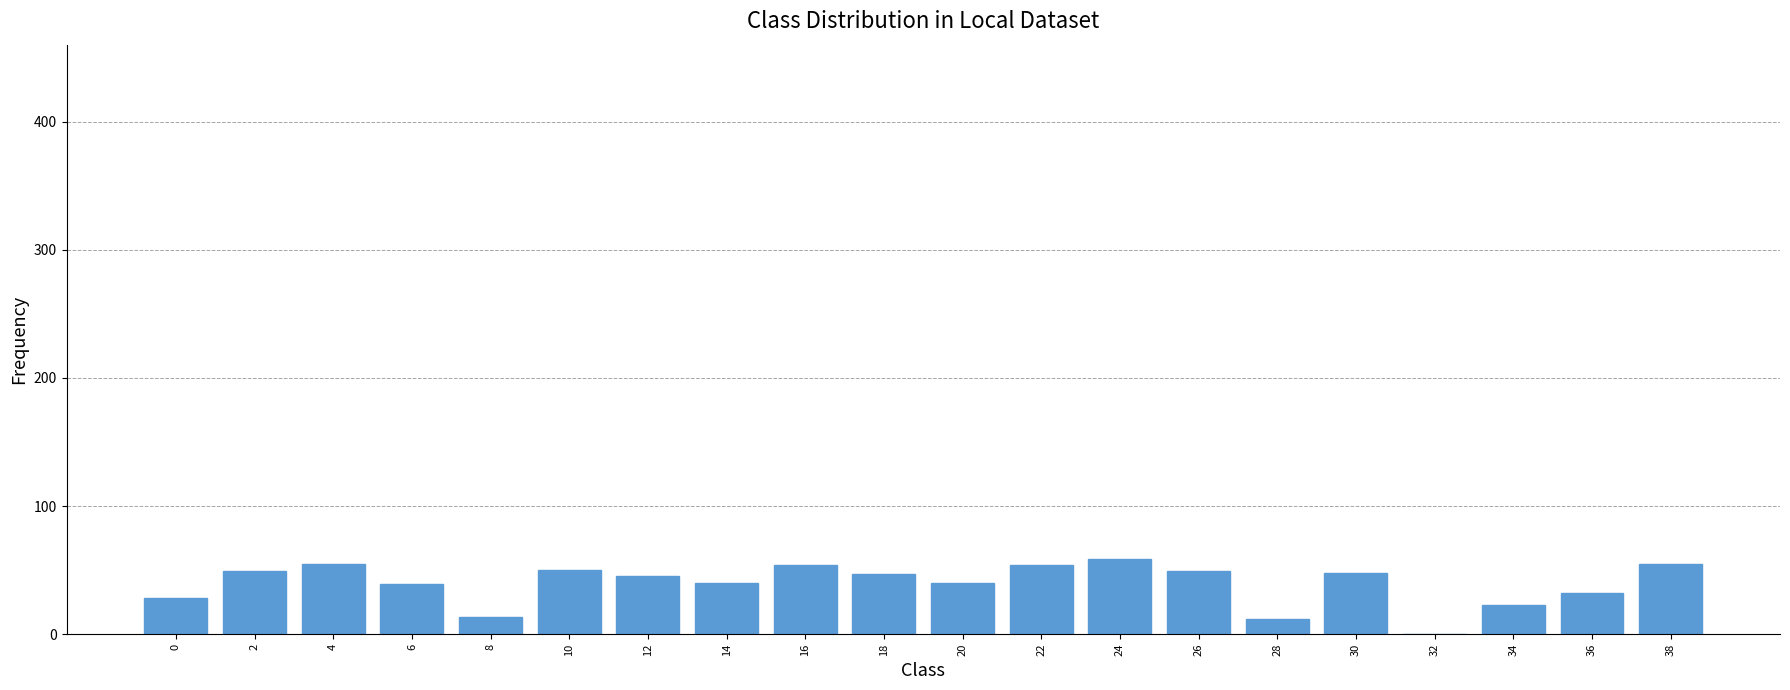

The value at 22 is 37.5. True or false?

False